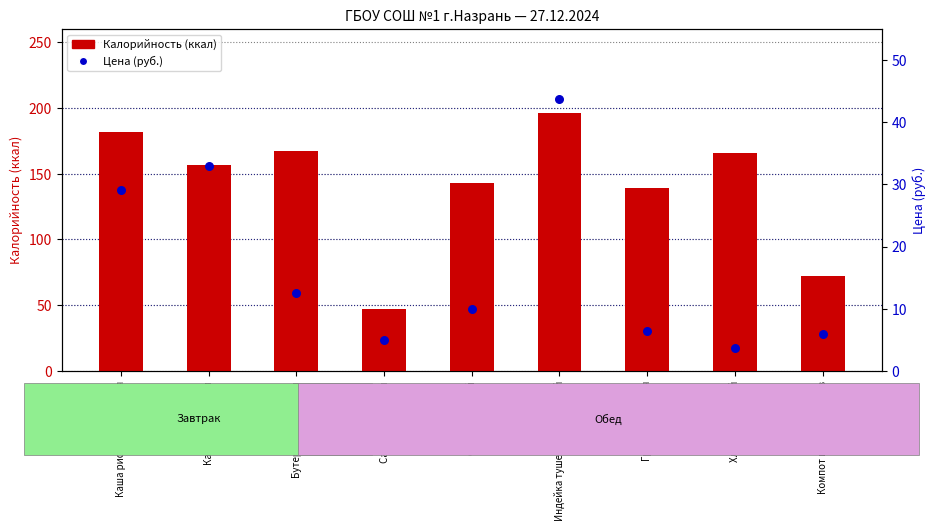

Which series reaches the minimum Y coordinate?

Цена (руб.)